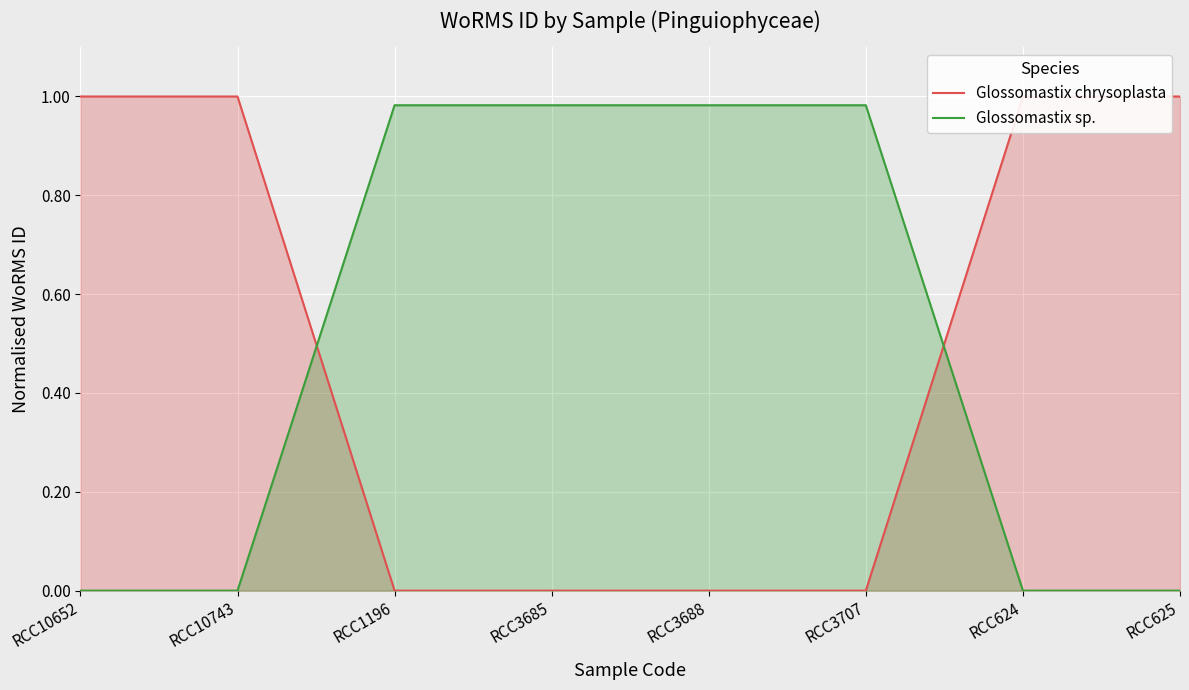

Does the chart display data point markers on the line(s)?

No